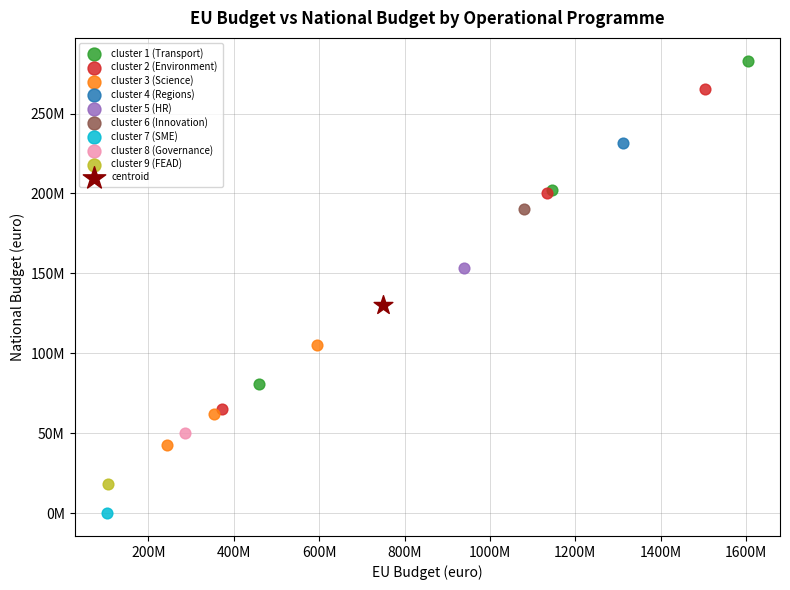

What are all the series names shown in the legend?

cluster 1 (Transport), cluster 2 (Environment), cluster 3 (Science), cluster 4 (Regions), cluster 5 (HR), cluster 6 (Innovation), cluster 7 (SME), cluster 8 (Governance), cluster 9 (FEAD), centroid